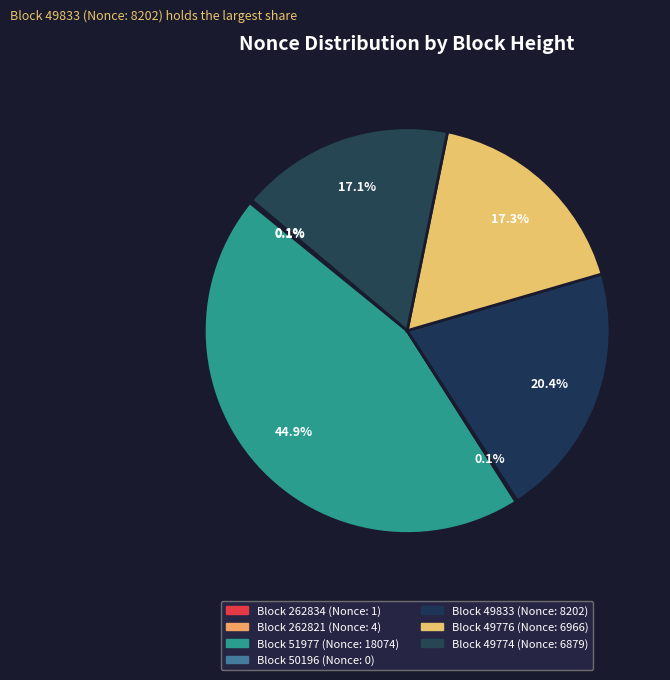

To the nearest percent, what is the difference between the largest and smallest slice percentages?

45%